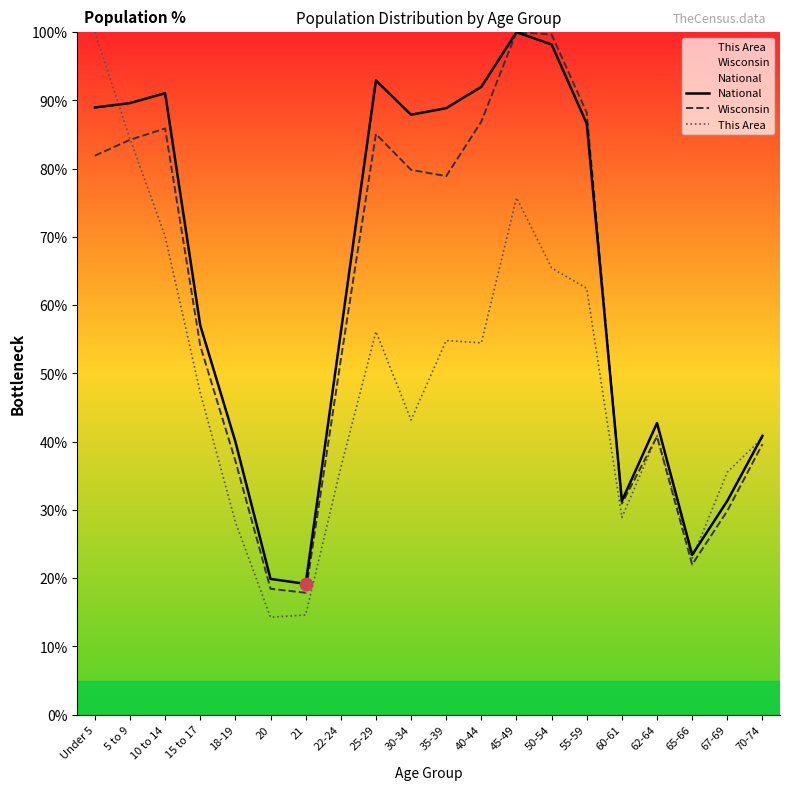

Which series reaches the minimum Y coordinate?

This Area